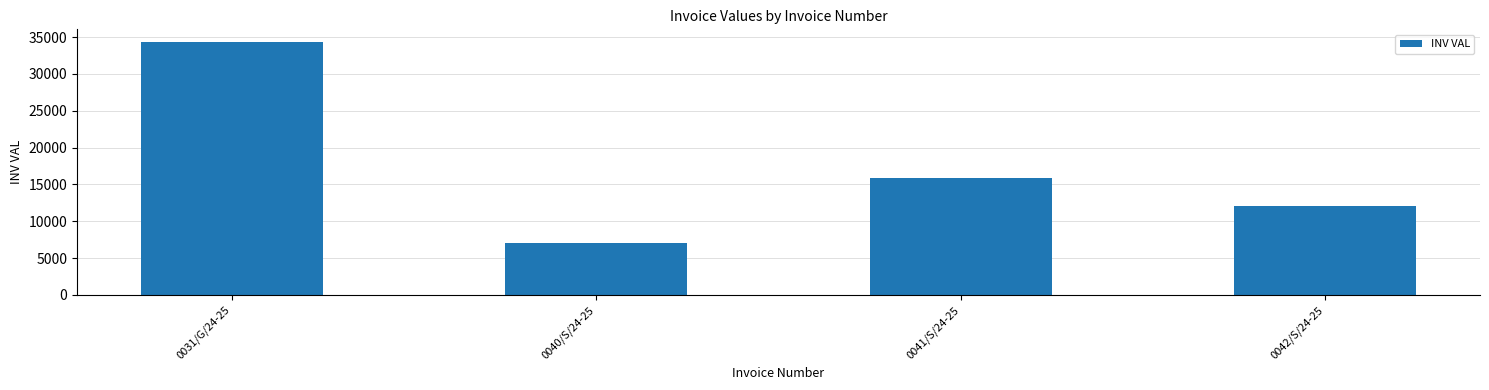

How many series are shown in this chart?

1